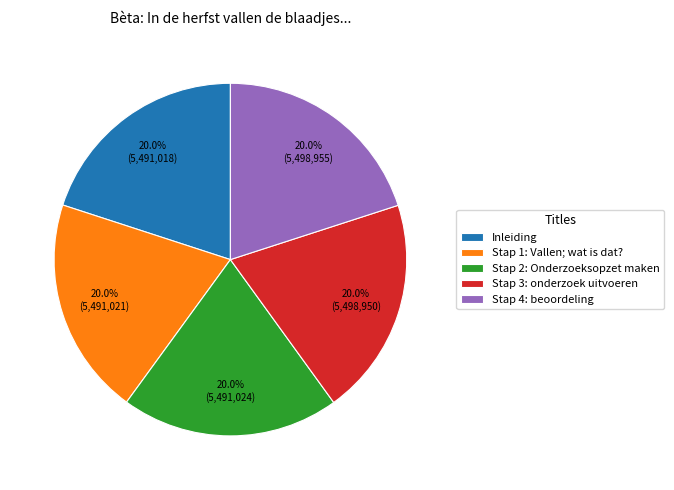

What percentage is NOT represented by Stap 3: onderzoek uitvoeren?

80.0%